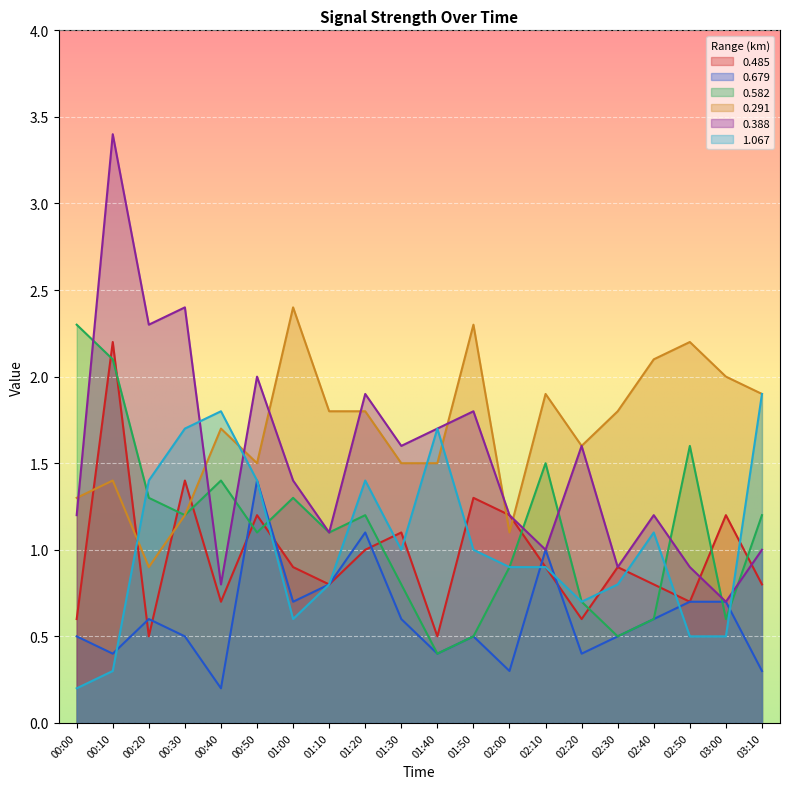

What is the sum of the 1.067 values at 00:30 and 01:30?

2.7